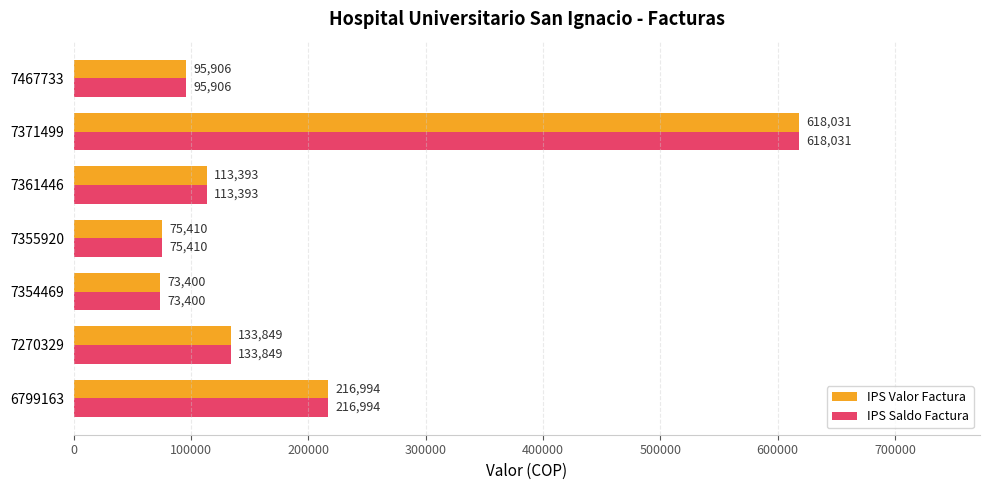

What are all the series names shown in the legend?

IPS Valor Factura, IPS Saldo Factura